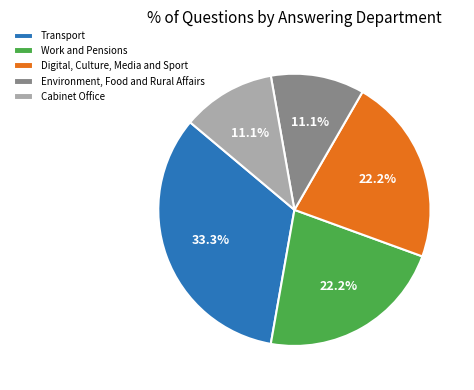

Which category has the biggest portion of the pie?

Transport